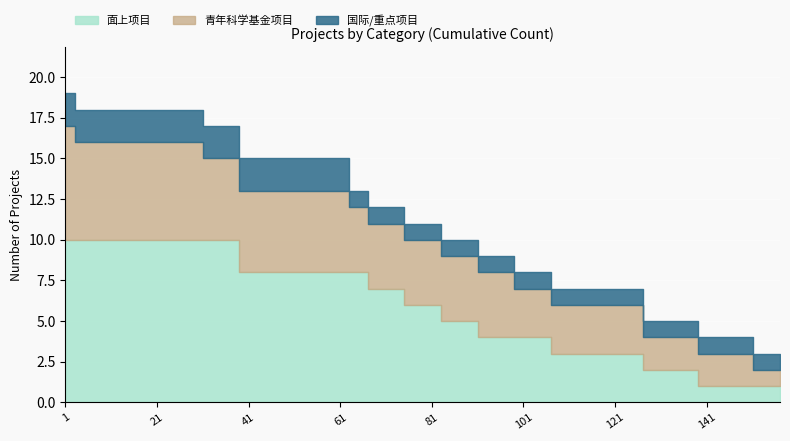

True or false: 青年科学基金项目 and 国际/重点项目 intersect in this chart.

False